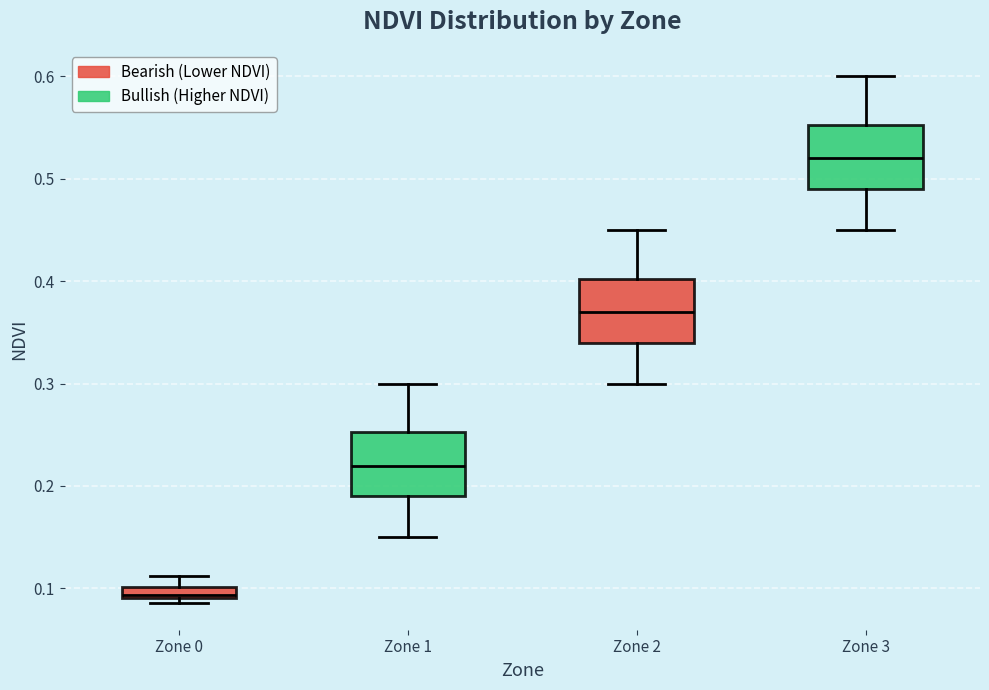

Where does the lower whisker of the box for Zone 1 end on the y-axis? The values are not printed on the chart, so give them approximately, as read against the axis.

0.15